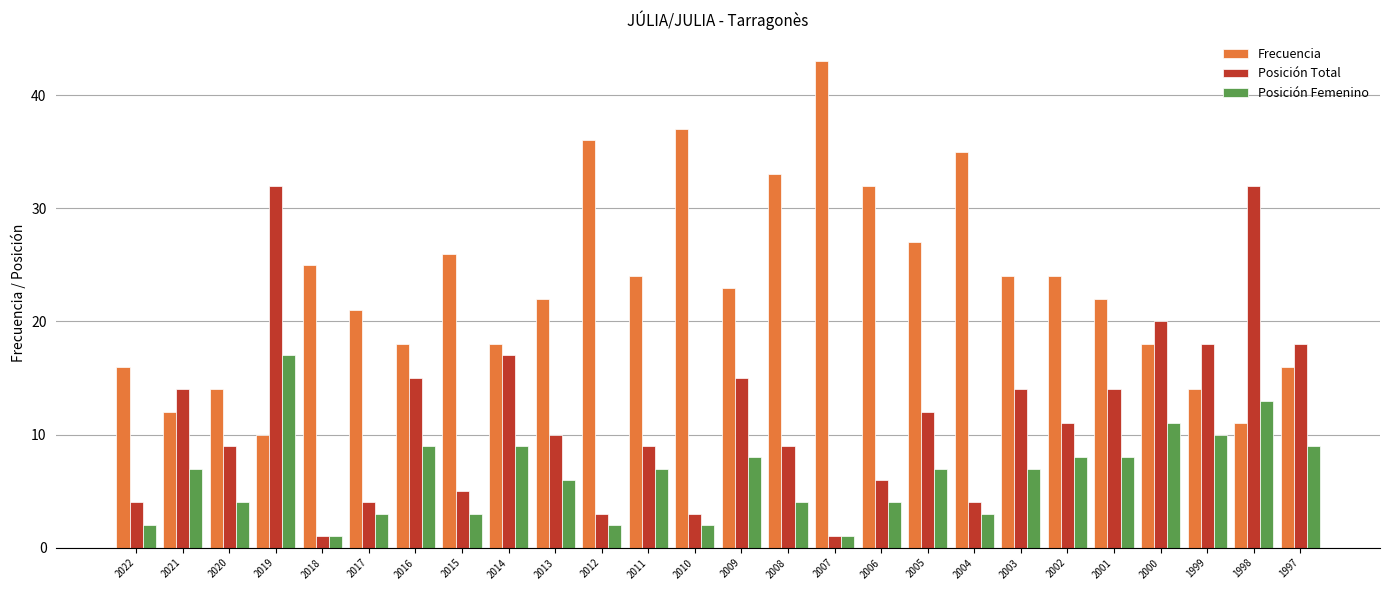

What is the minimum value shown in the chart?

1